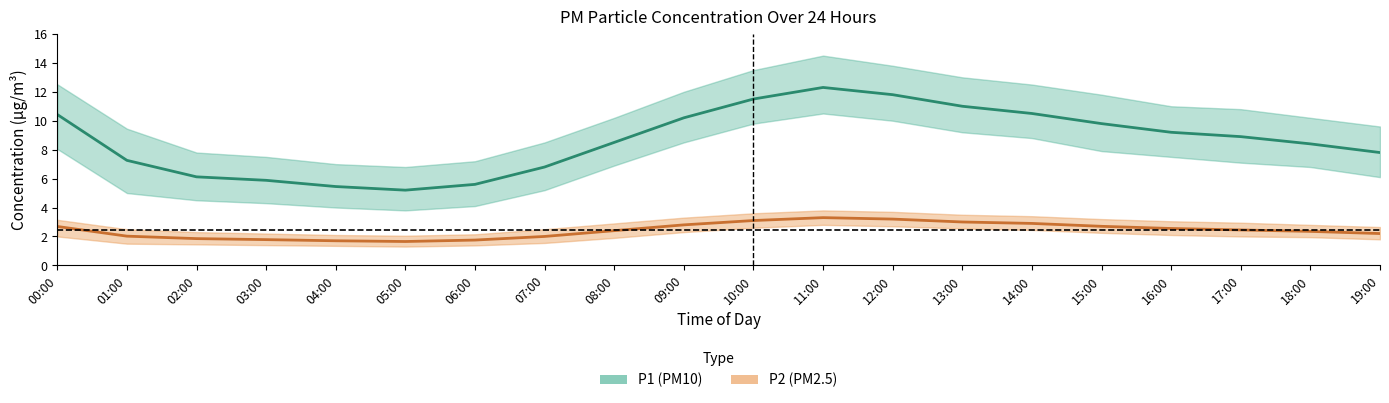

Is the value of P1 (PM10) center at 06:00 greater than the value of P2 (PM2.5) center at 08:00?

Yes